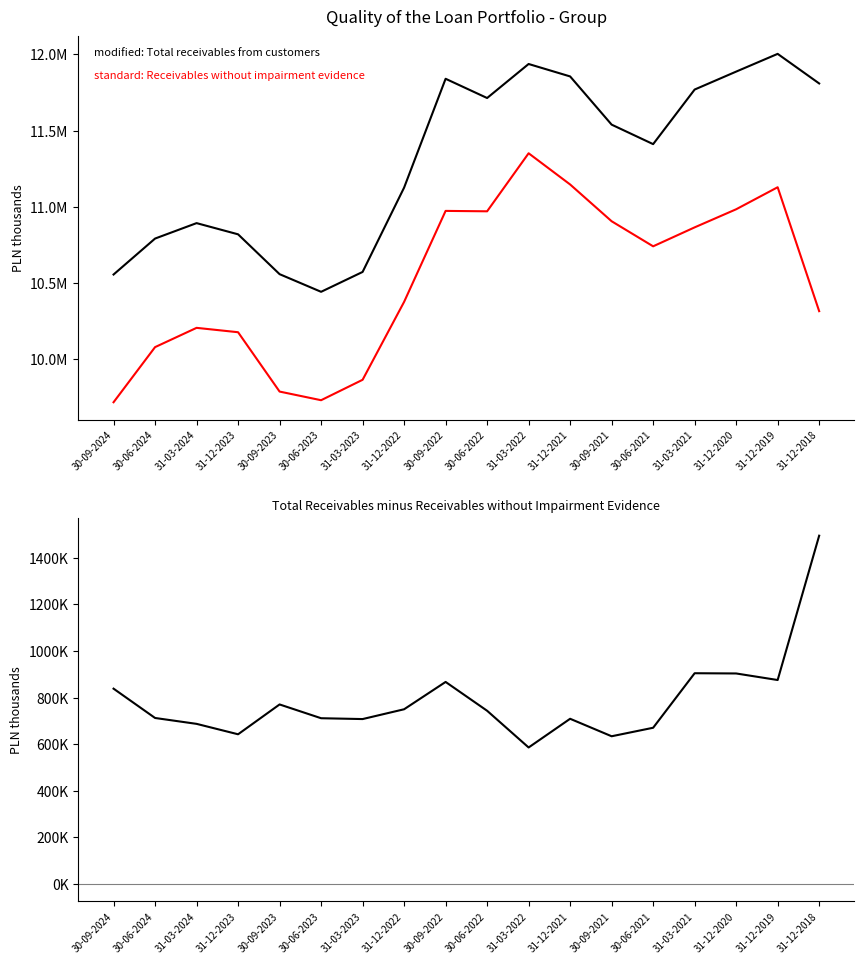

Which has a higher value, 31-12-2022 or 30-06-2023?

31-12-2022